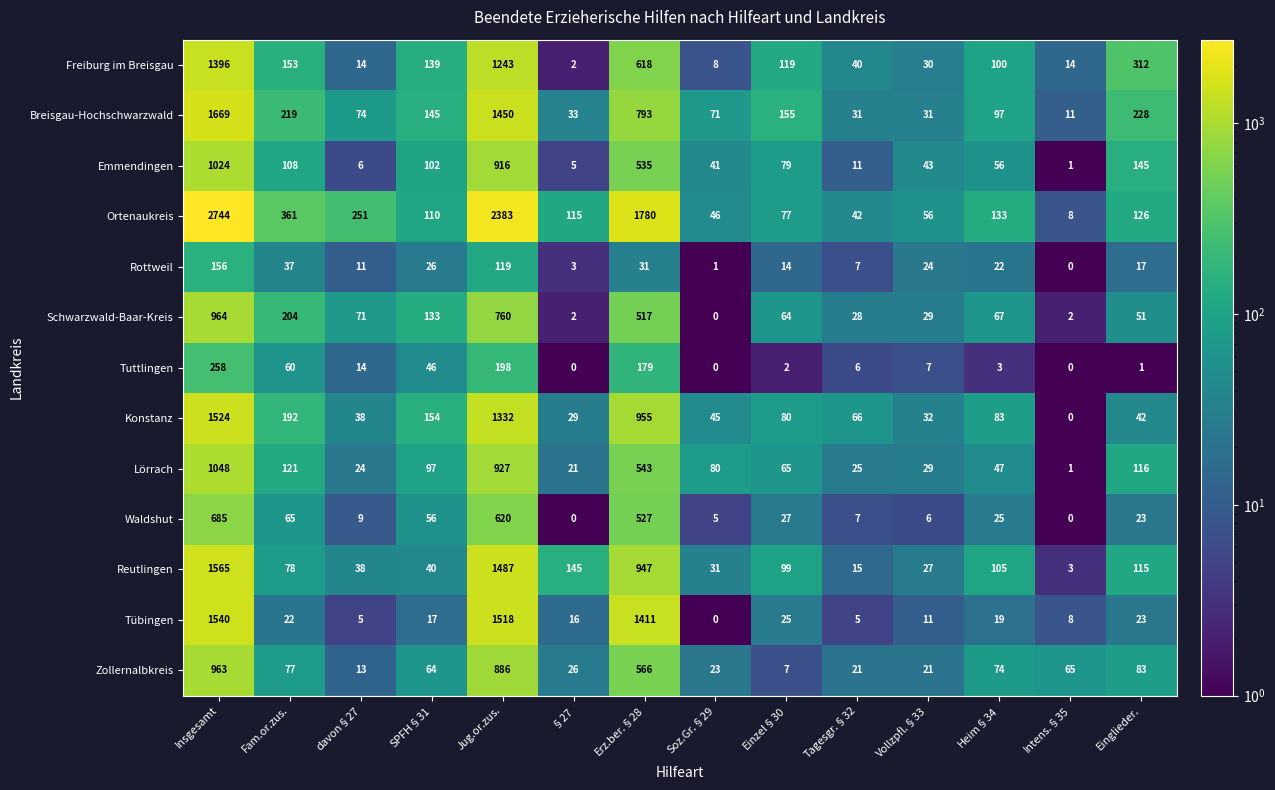

Which category has the lowest value in the Zollernalbkreis series?

Einzel§30